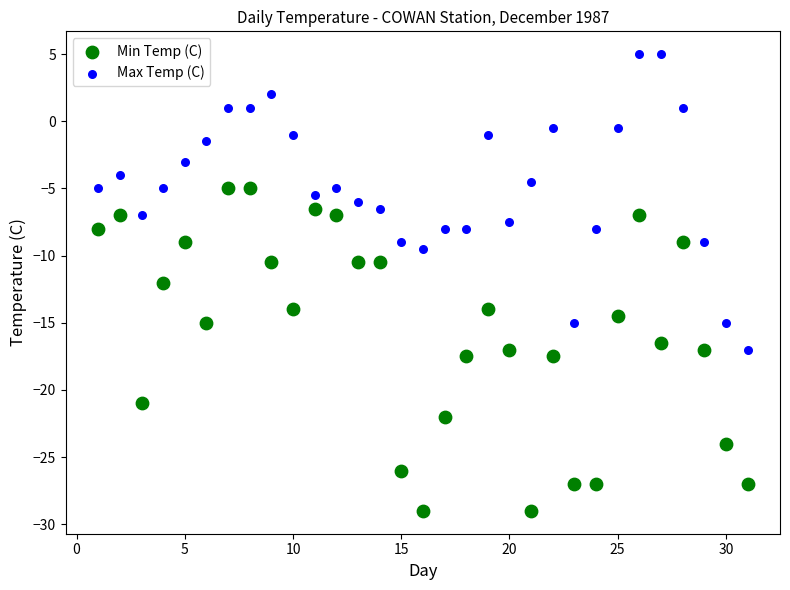

Which series contains the lowest Y value?

Min Temp (C)